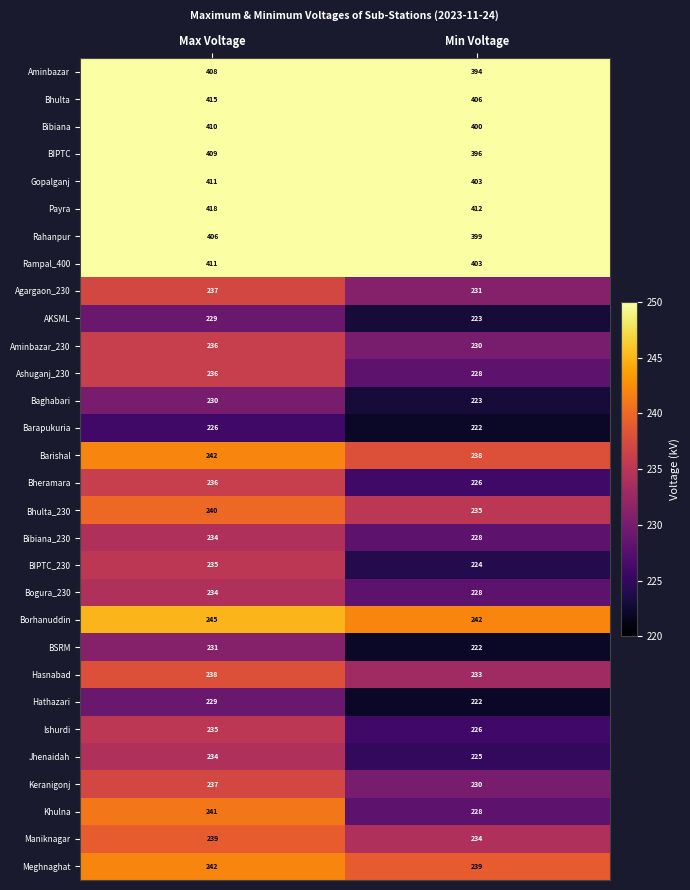

At which category is the sum across all series the highest?

Max Voltage